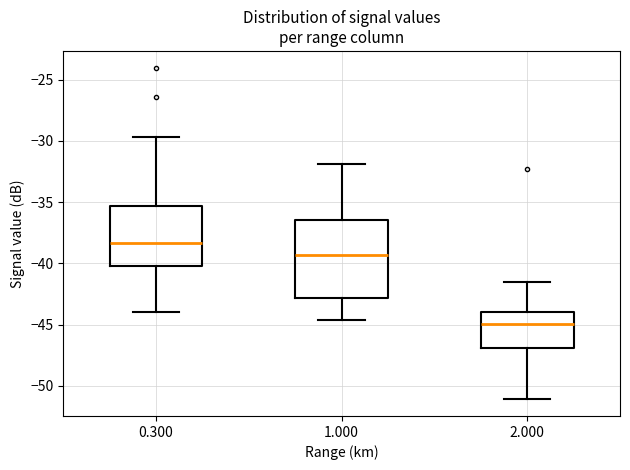

Which box has the lowest median line?

2.000